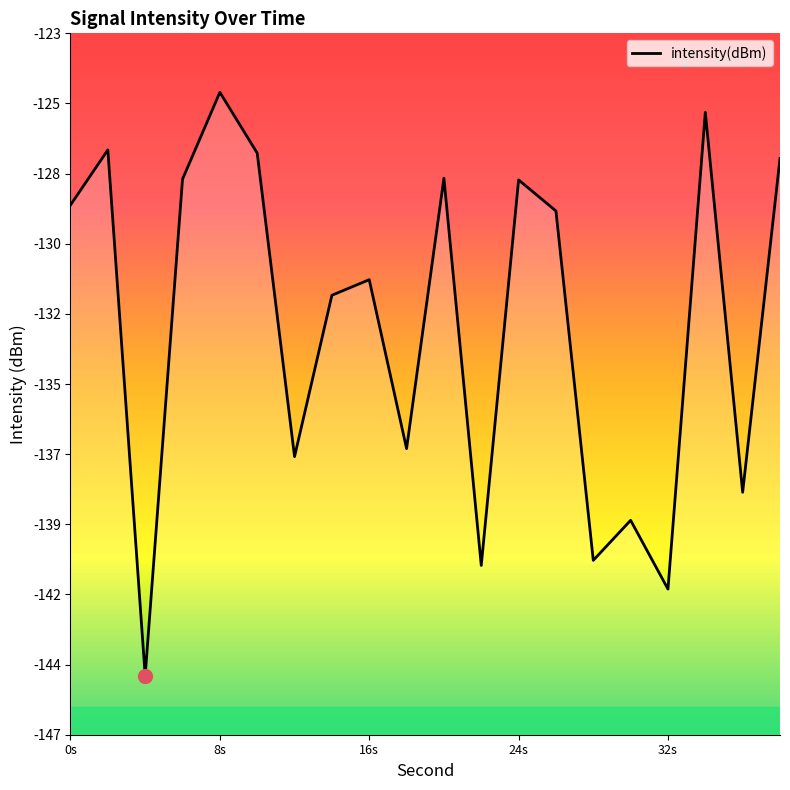

How many data points are above -128?

8